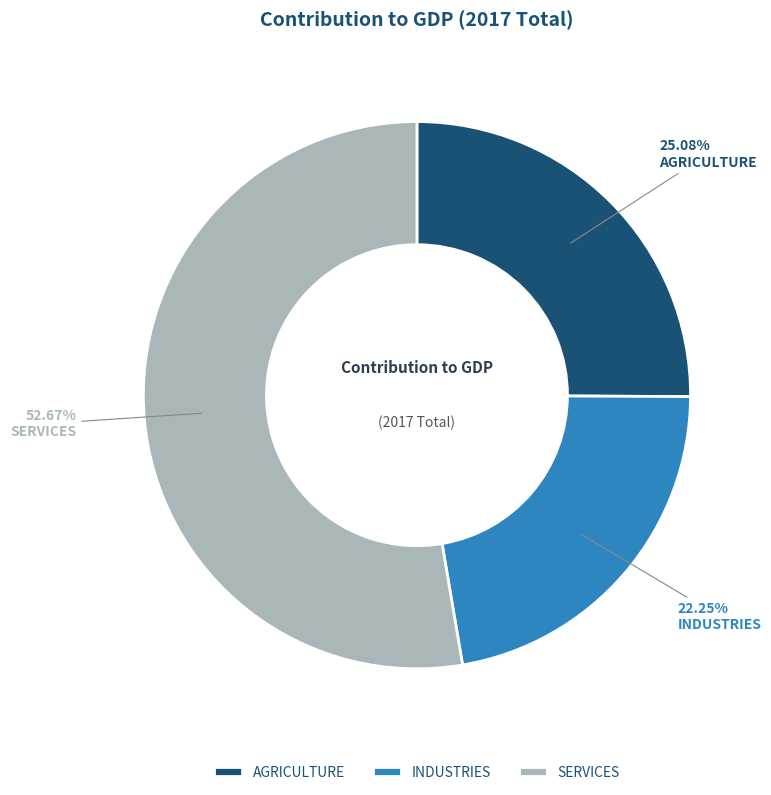

What percentage is NOT represented by AGRICULTURE?

74.9%